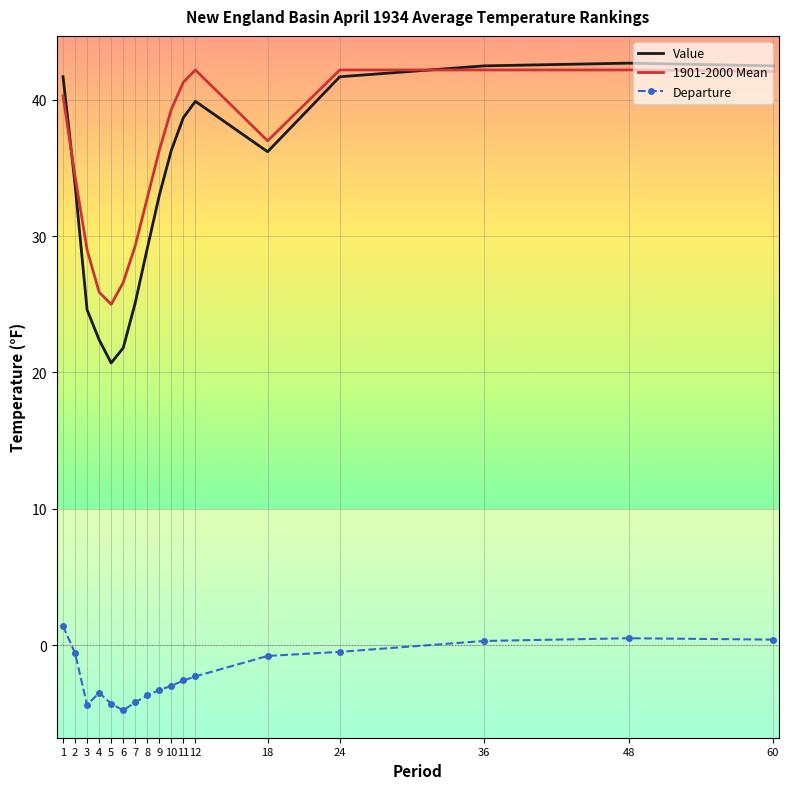

Between 5 and 48, which series saw the biggest shift?

Value